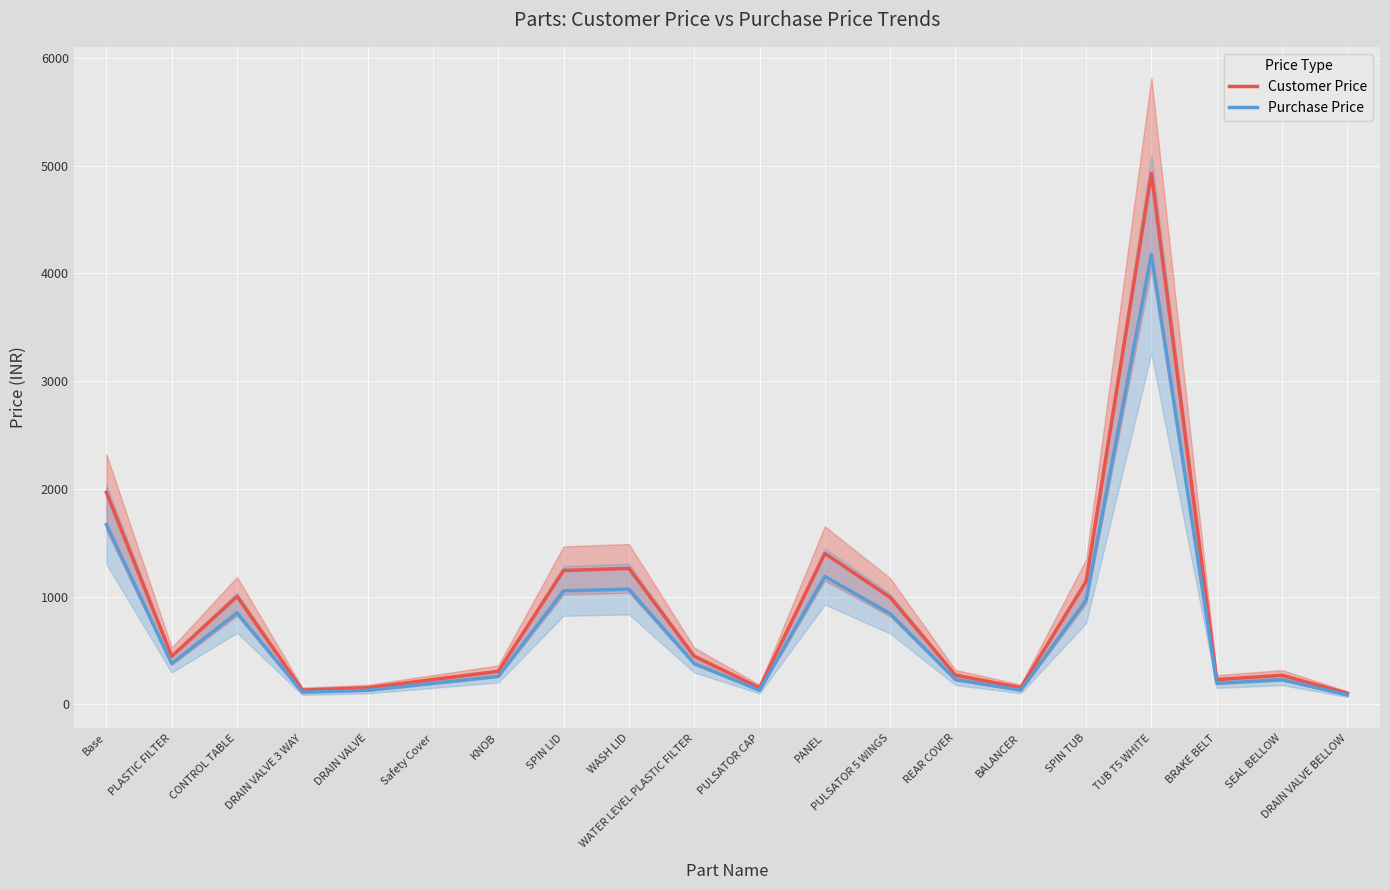

How many interior local peaks does the Purchase Price series have?

5